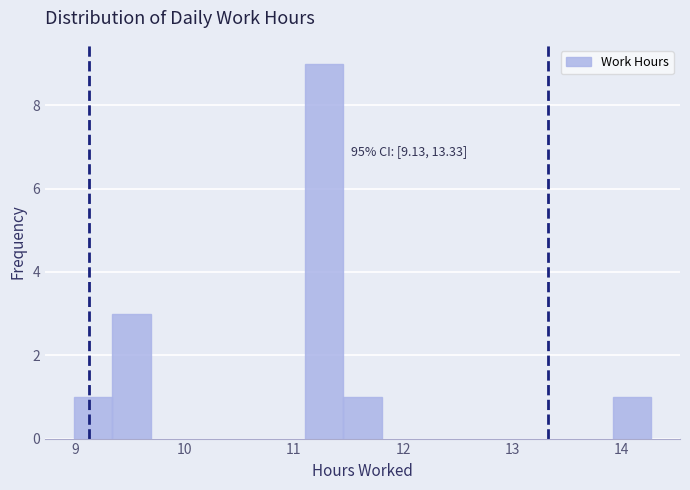

Read against the x-axis, roughly where is the centre of the tallest bar?

11.3